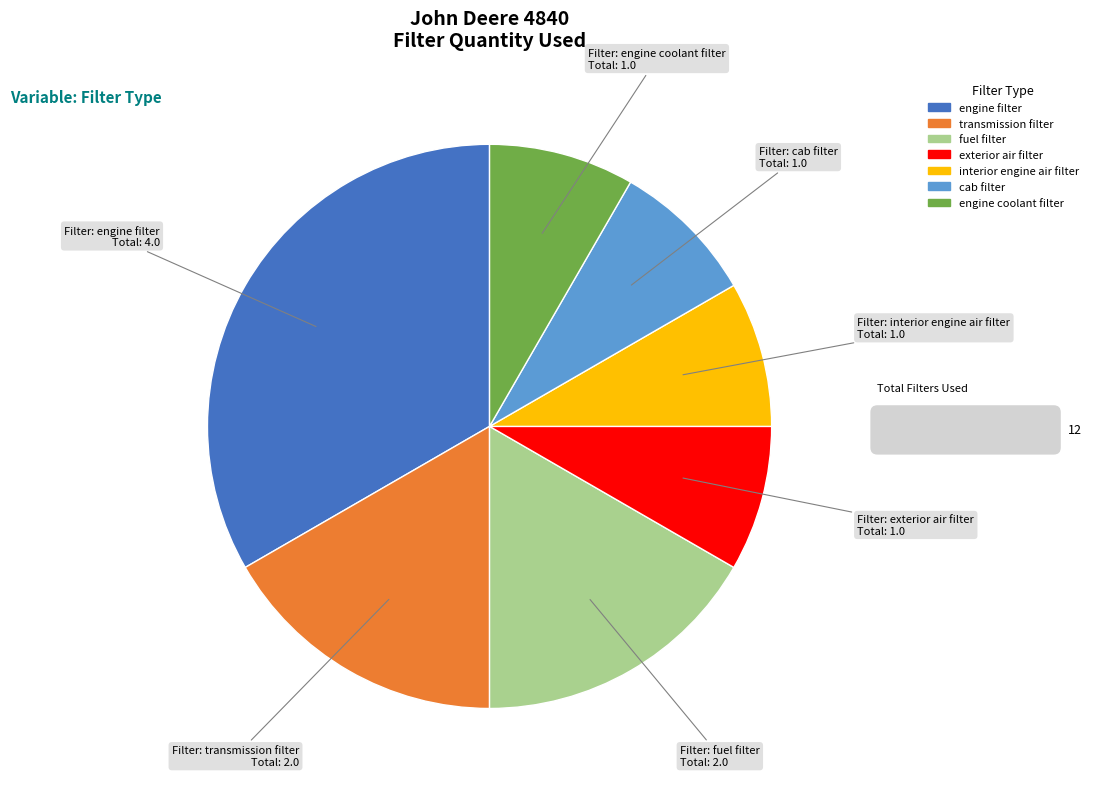

Which has a higher value, exterior air filter or engine filter?

engine filter